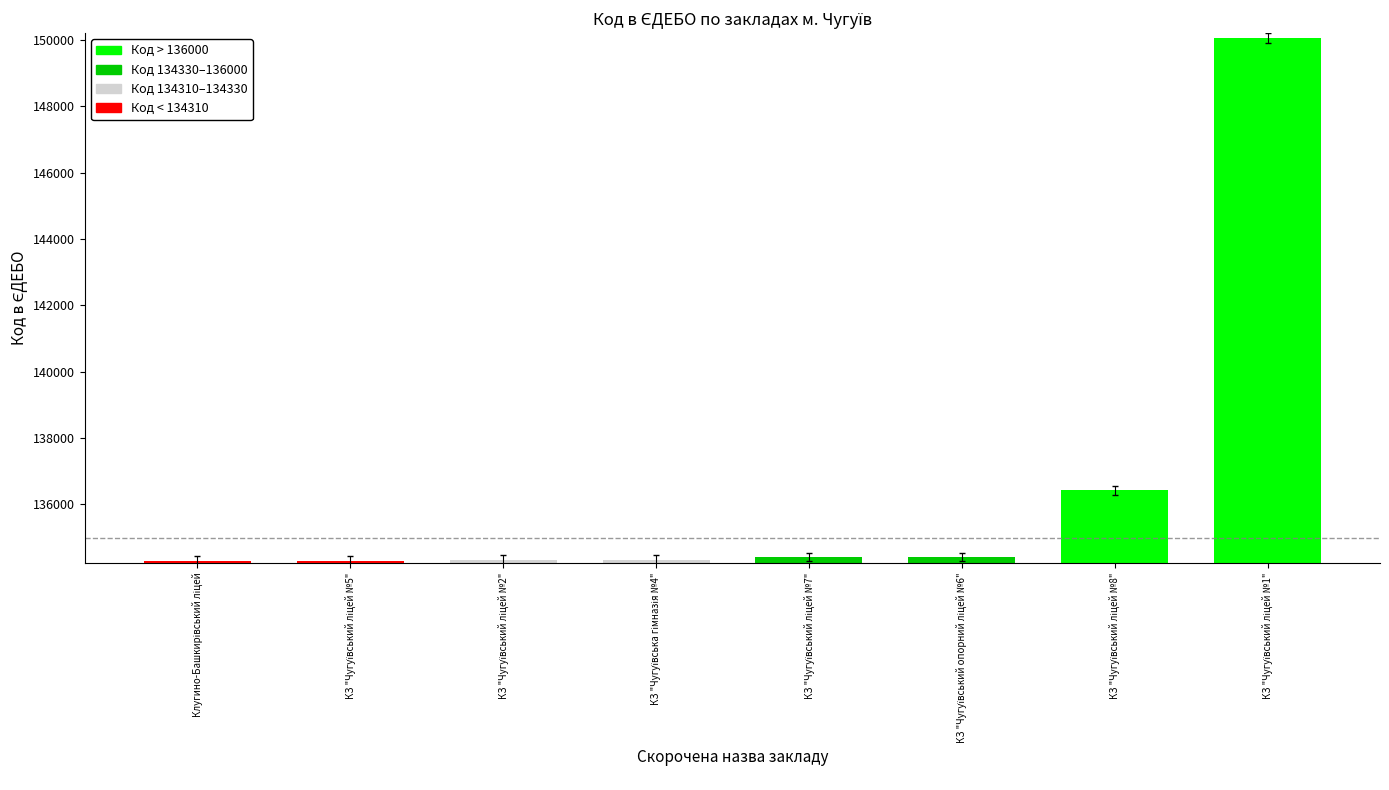

What is the greatest value displayed?

150049